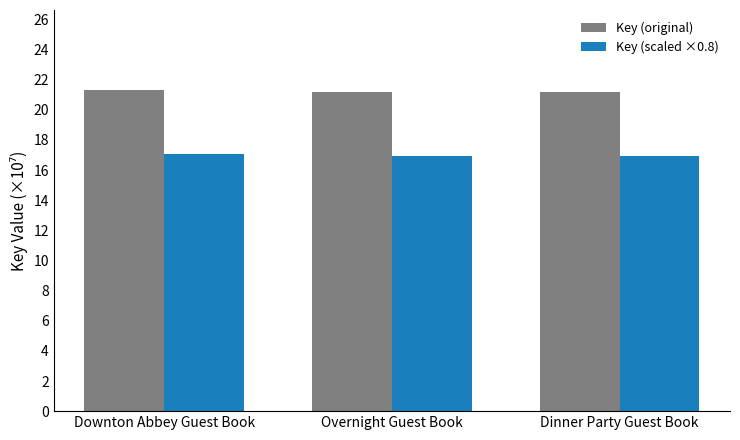

What is the greatest value displayed?

21.3